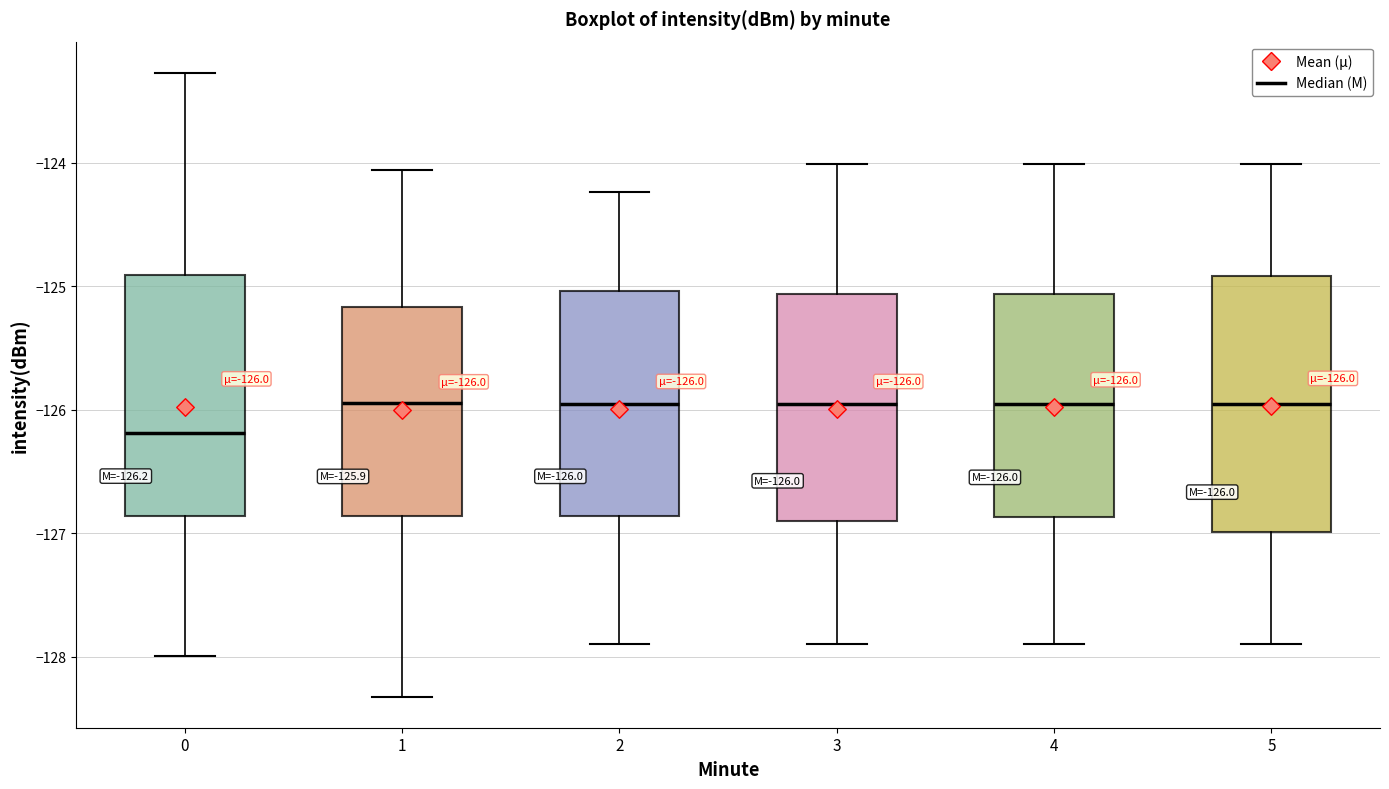

Which box is the tallest, from its lower edge to its upper edge?

5